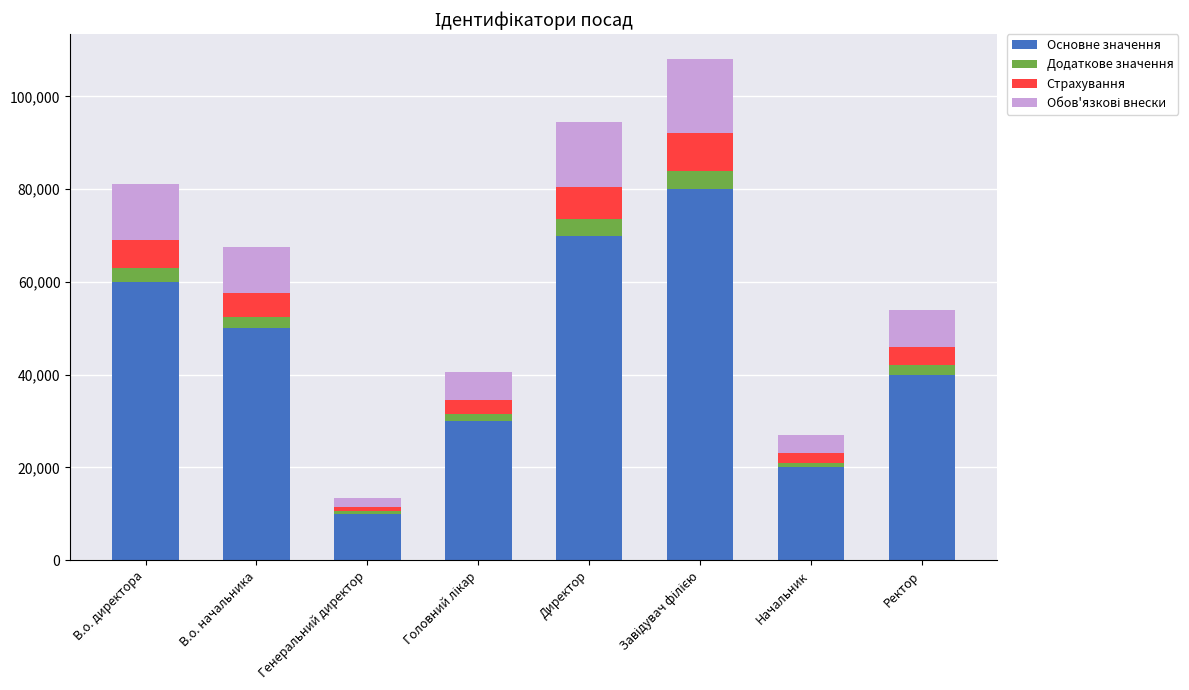

What is the highest value of the Основне значення series?

80000